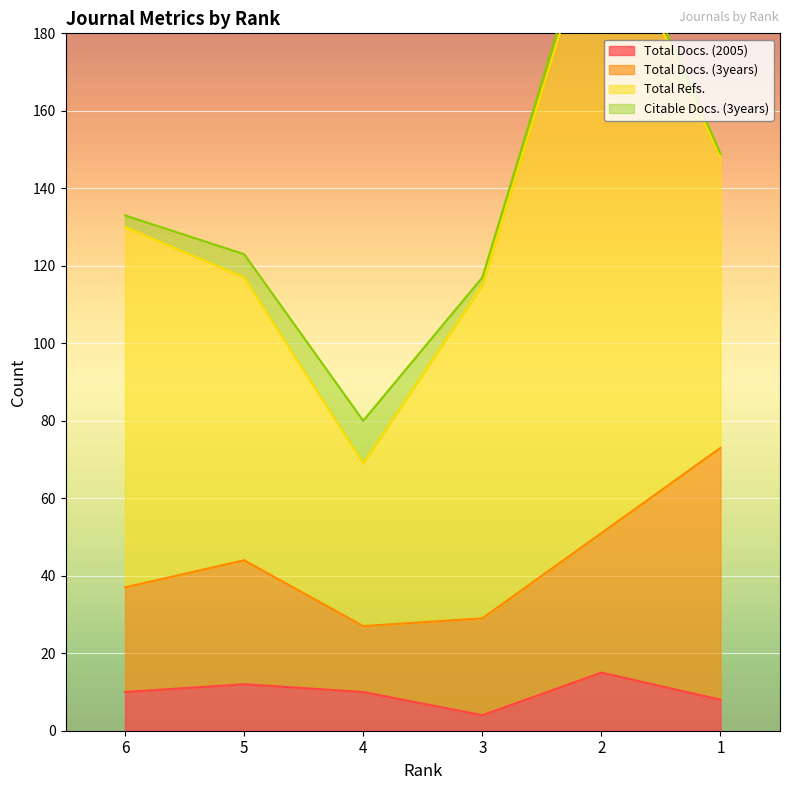

True or false: Total Docs. (3years) and Citable Docs. (3years) intersect in this chart.

False